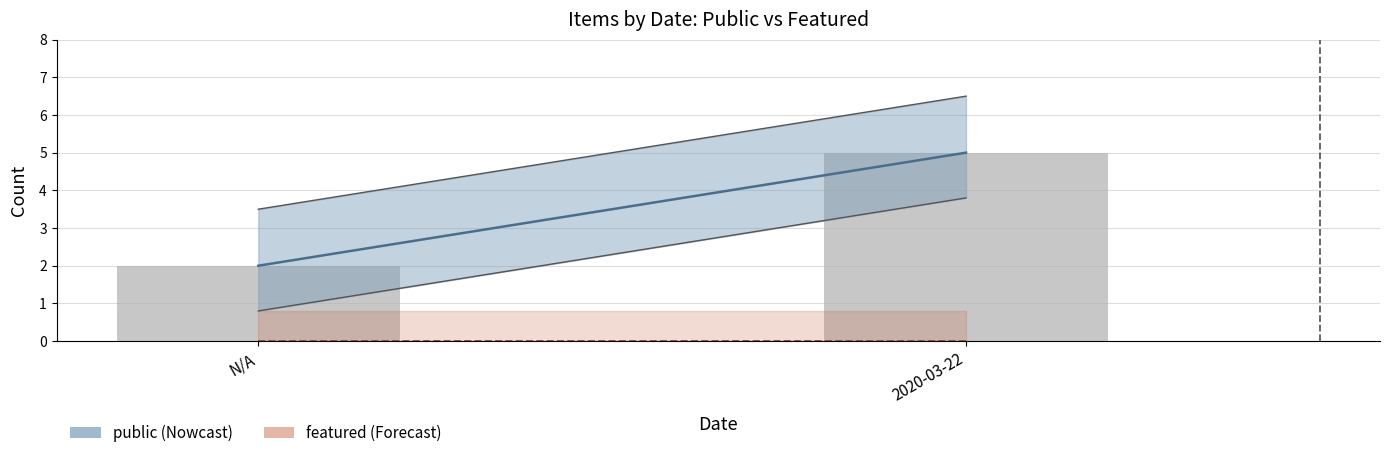

At which category does the chart reach its minimum across all series?

N/A